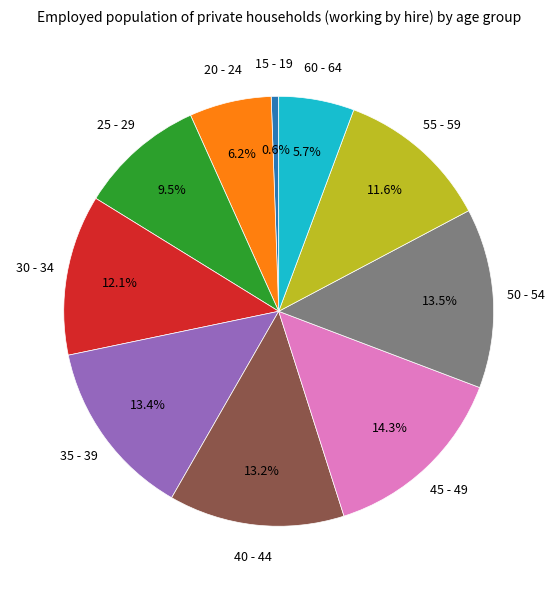

Is there any slice that represents more than half of the pie?

No